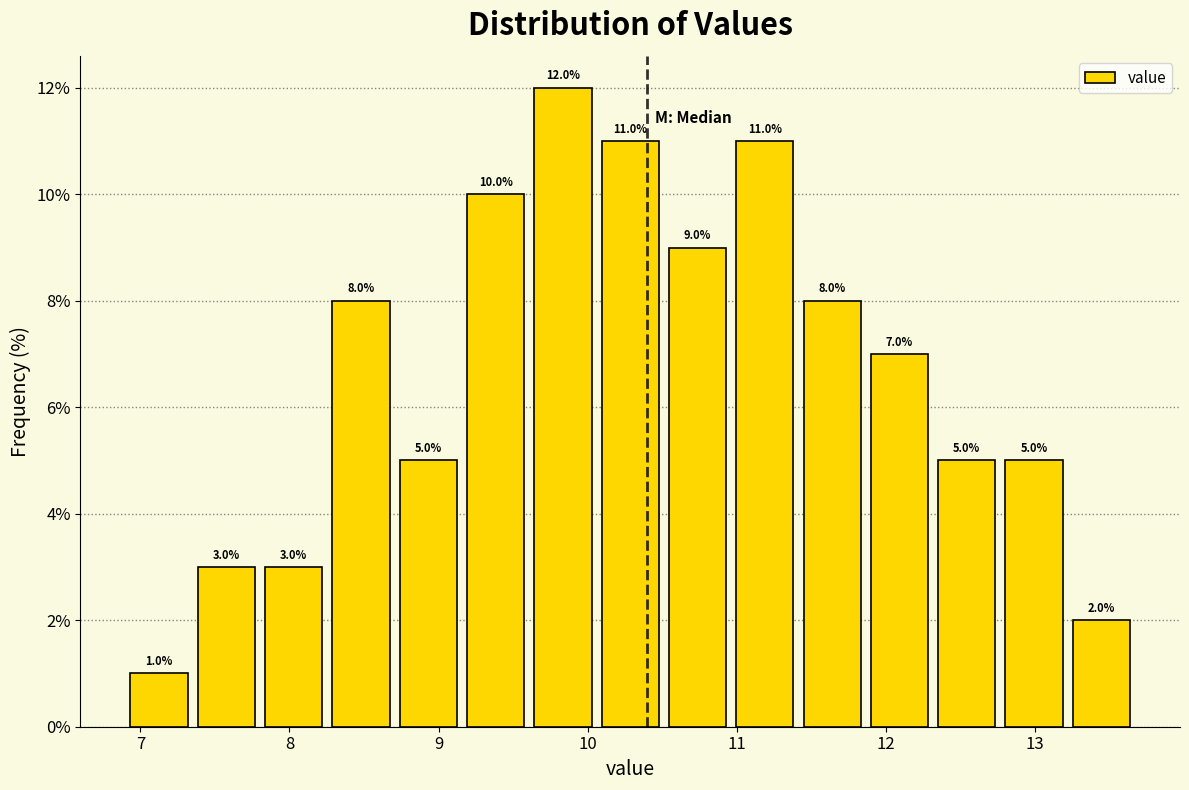

Reading left to right, transcribe this chart: for each bar, give the range it covers on the x-axis and its height. The bar edges are not printed on the chart, so give them approximately, as read against the axis.

6.9 to 7.4: 1.0
7.4 to 7.8: 3.0
7.8 to 8.3: 3.0
8.3 to 8.7: 8.0
8.7 to 9.2: 5.0
9.2 to 9.6: 10.0
9.6 to 10.1: 12.0
10.1 to 10.5: 11.0
10.5 to 11.0: 9.0
11.0 to 11.4: 11.0
11.4 to 11.9: 8.0
11.9 to 12.3: 7.0
12.3 to 12.8: 5.0
12.8 to 13.2: 5.0
13.2 to 13.7: 2.0